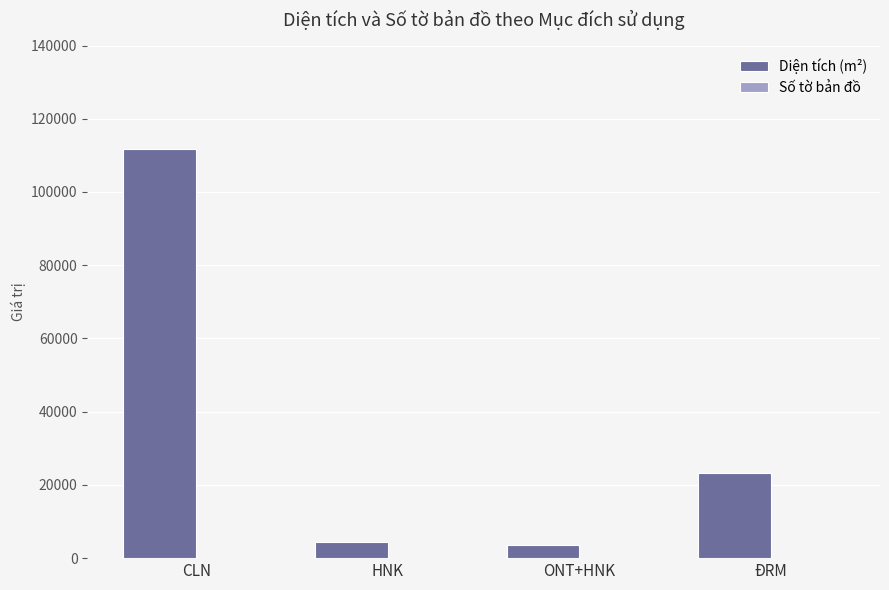

The Diện tích (m²) series shows 9033.8 at ĐRM. True or false?

False